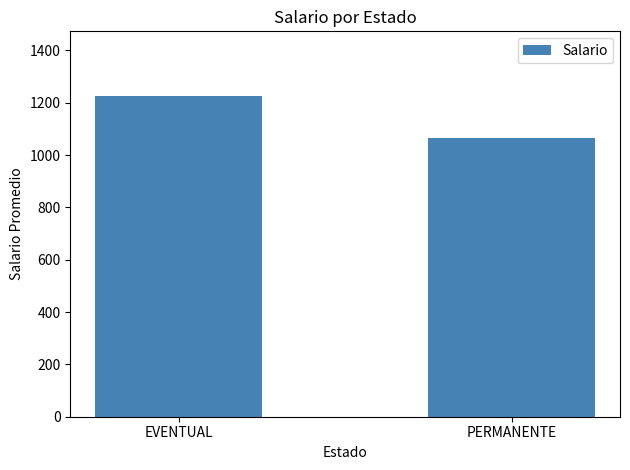

Which label corresponds to the smallest value in the chart?

PERMANENTE